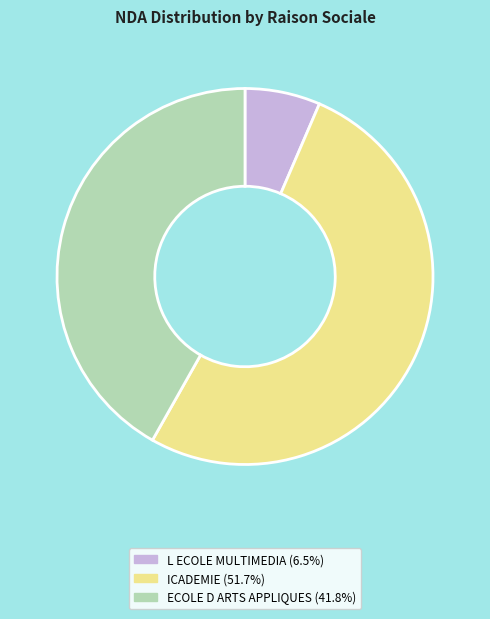

Approximately how many times larger is the value at ECOLE D ARTS APPLIQUES compared to ICADEMIE?

0.8